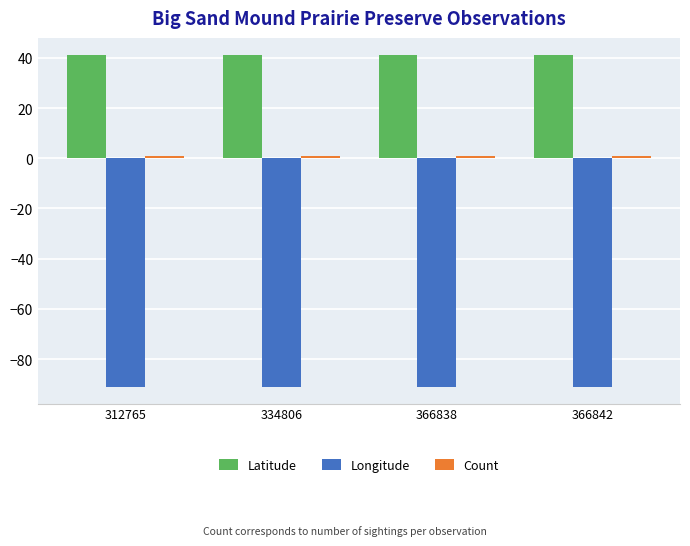

What is the smallest value displayed?

-91.1